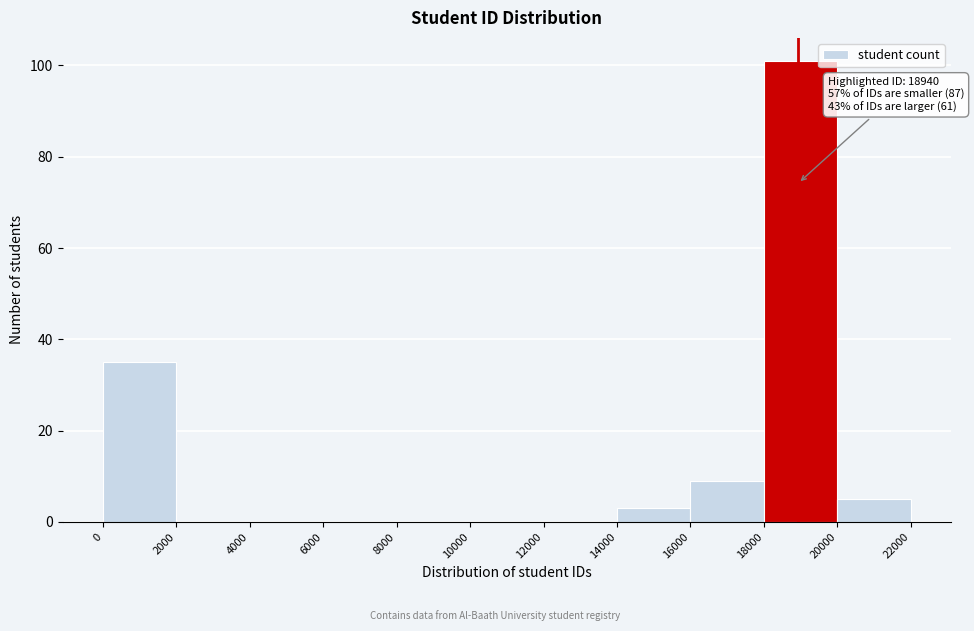

Over which range of the x-axis is the bar tallest?

18000 to 20000